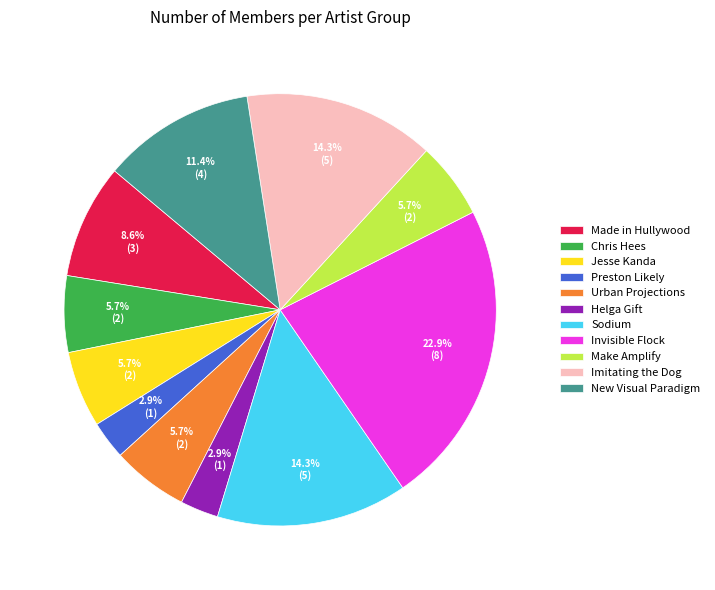

Does Invisible Flock represent more than half of the total?

No